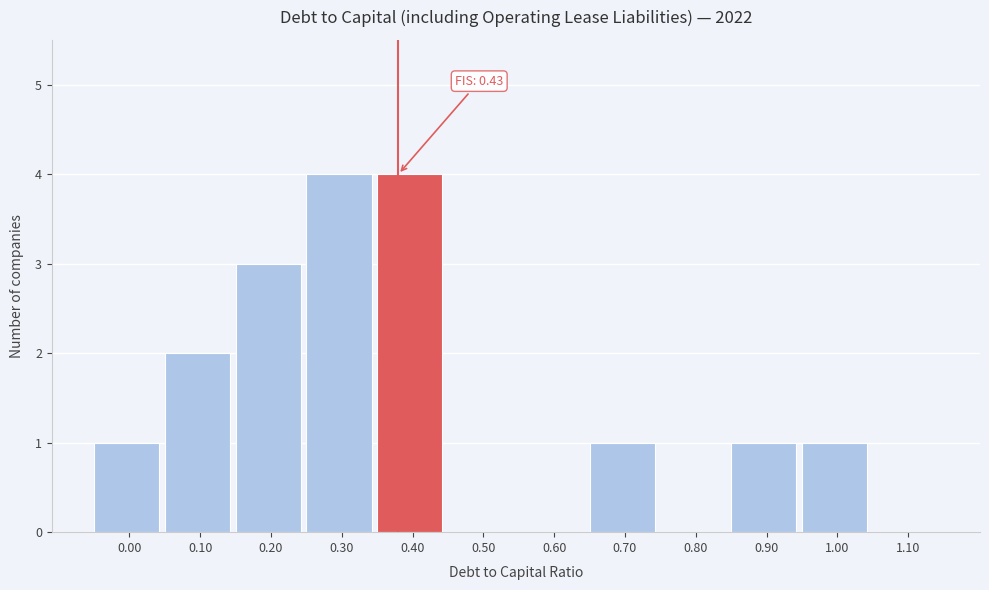

Reading right to left, what are all the values shown in this chart?

1.10=0	1.00=1	0.90=1	0.80=0	0.70=1	0.60=0	0.50=0	0.40=4	0.30=4	0.20=3	0.10=2	0.00=1